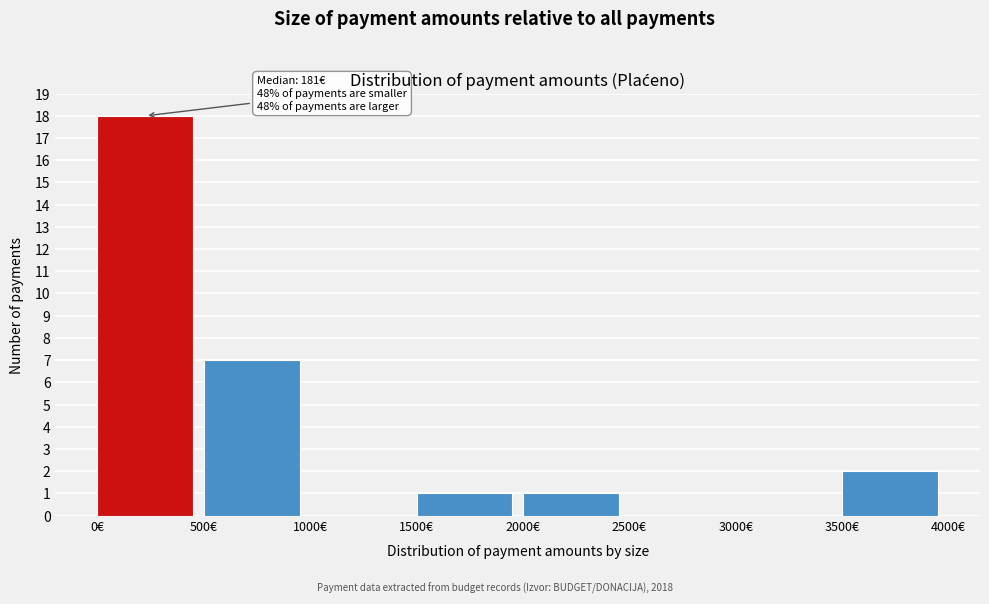

Which range on the x-axis has the tallest bar?

0 to 500